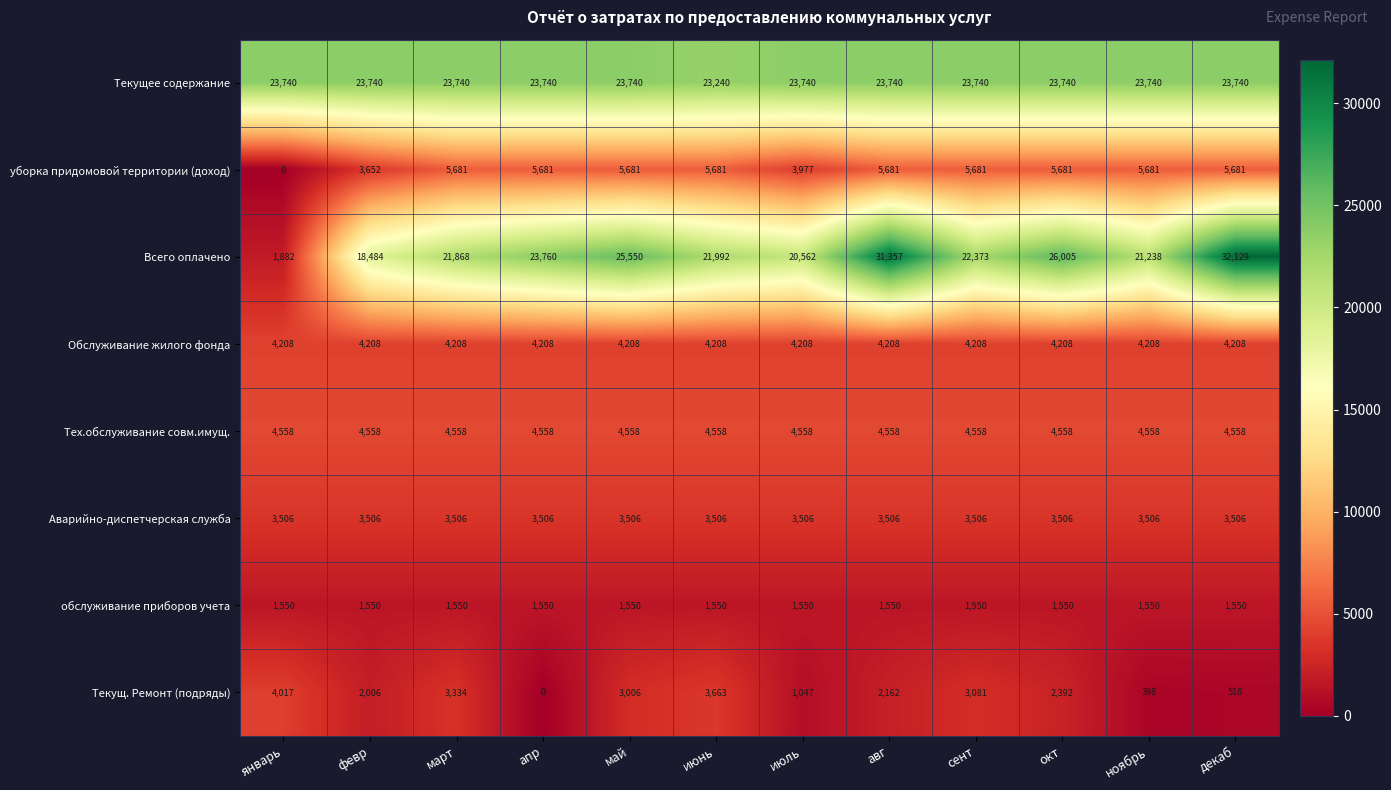

What value does the Тех.обслуживание совм.имущ. series have at ноябрь?

4558